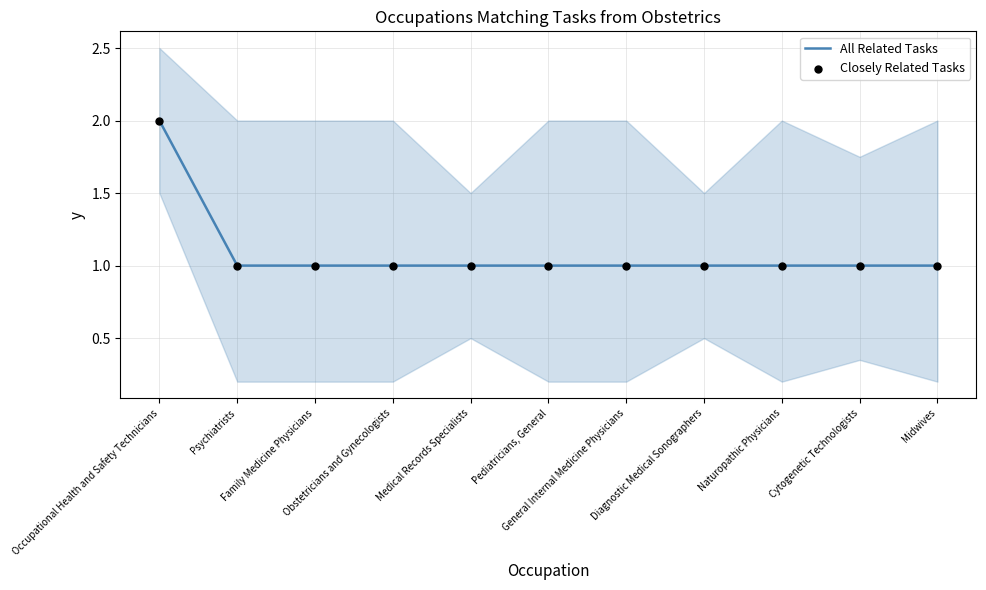

At which category is the sum across all series the highest?

Occupational Health and Safety Technicians